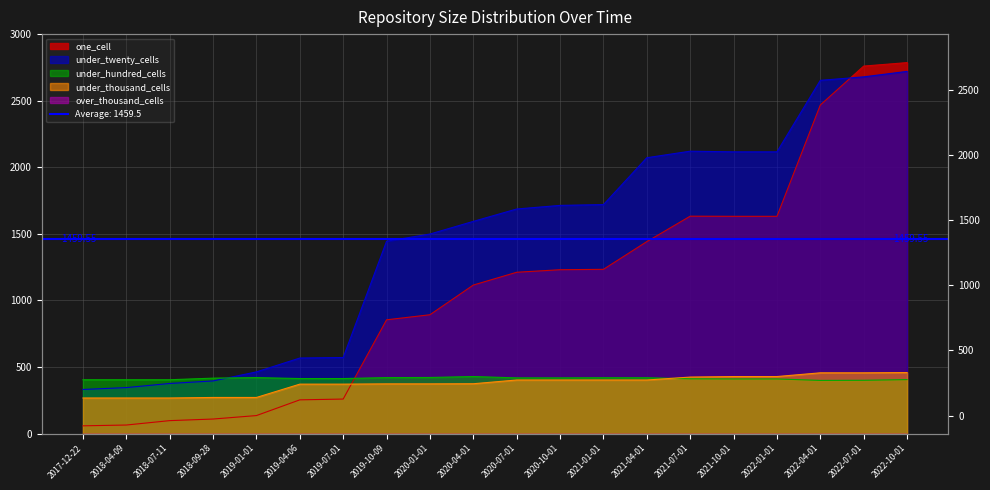

Which series has the largest total across all categories?

under_twenty_cells